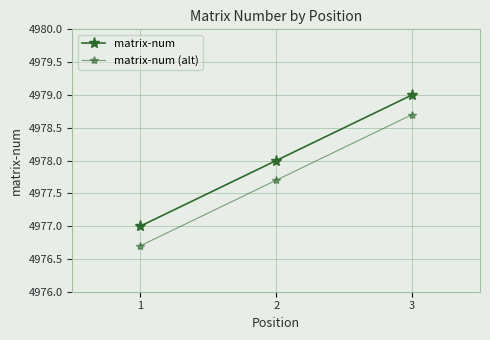

What is the sum of the matrix-num (alt) values at 1 and 2?

9954.4